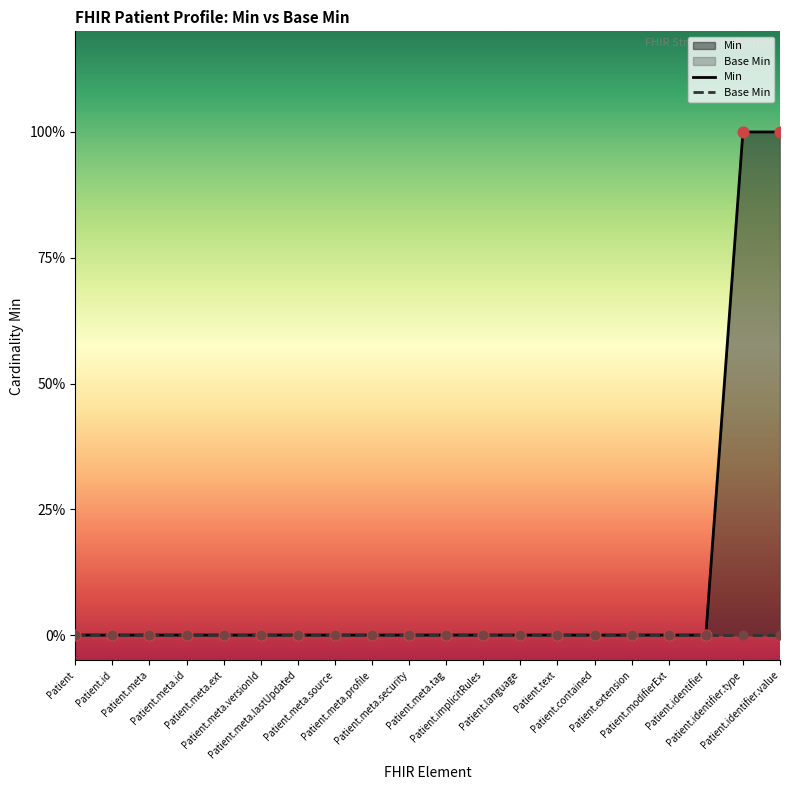

Which series reaches the maximum Y coordinate?

Min